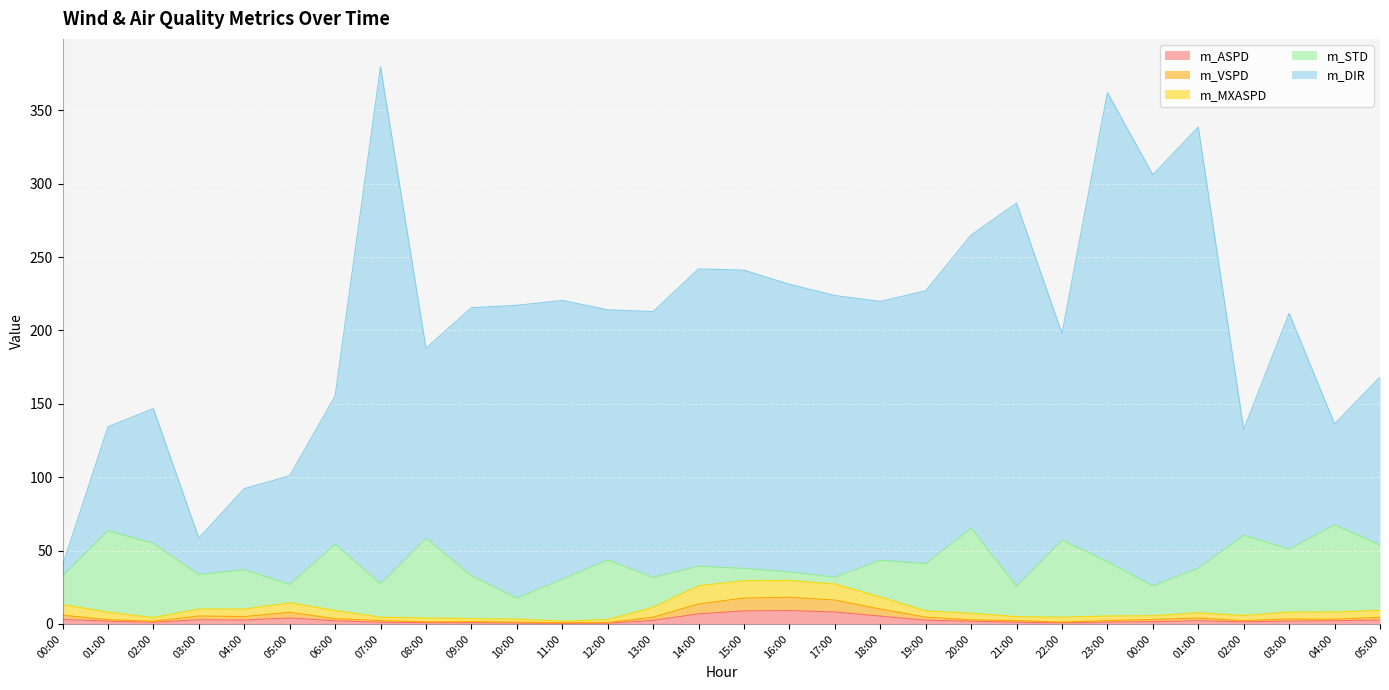

Where is the first local minimum for m_VSPD?

02:00